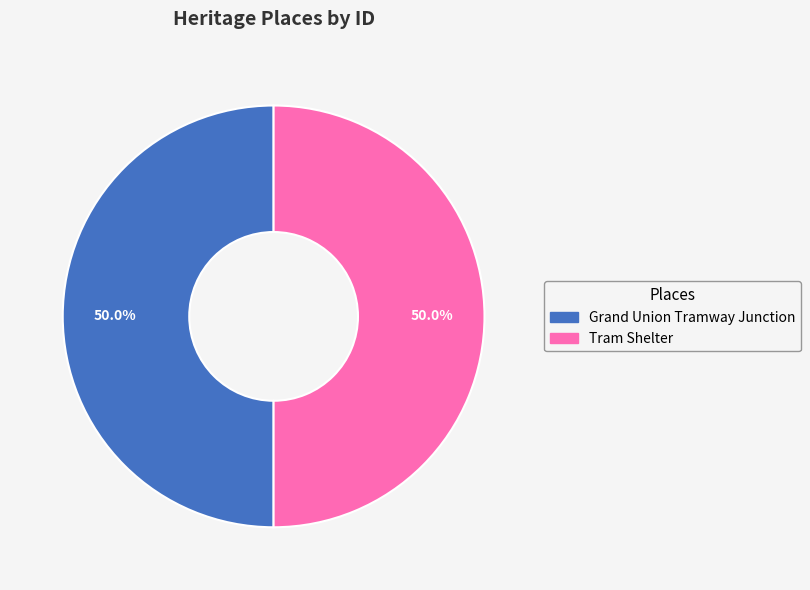

What portion of the pie excludes Grand Union Tramway Junction?

50.0%